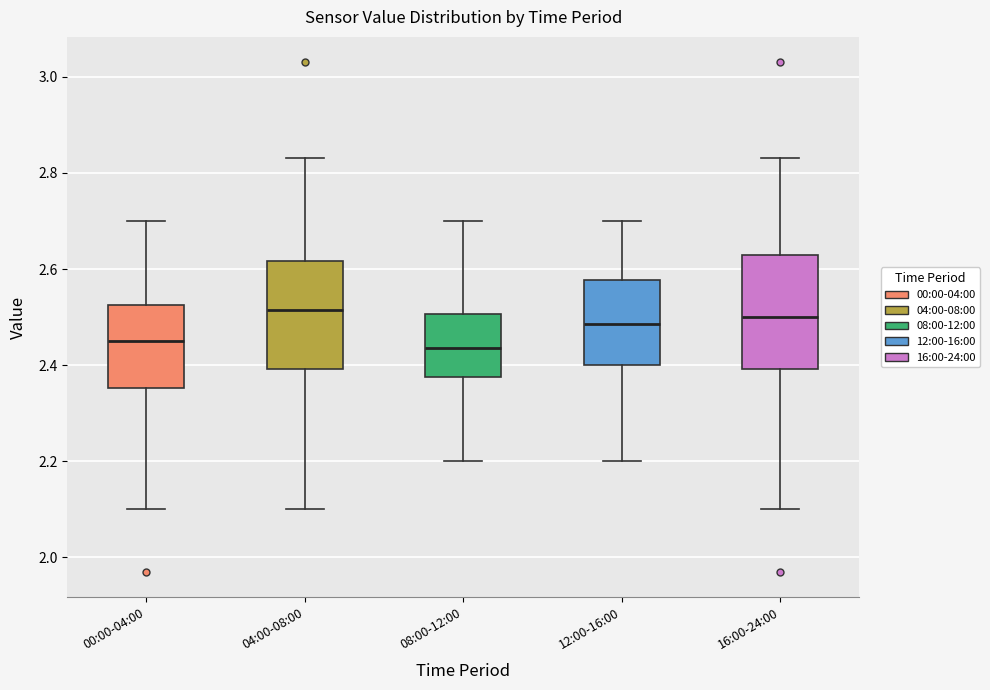

Reading left to right, transcribe this box plot: for each box, give where its median line is, the range the box spans, and where its two whiskers end, as read against the y-axis. The values are not printed on the chart, so give them approximately, as read against the axis.

00:00-04:00: median 2.46, box 2.36 to 2.52, whiskers 2.10 to 2.70
04:00-08:00: median 2.52, box 2.40 to 2.62, whiskers 2.10 to 2.84
08:00-12:00: median 2.44, box 2.38 to 2.50, whiskers 2.20 to 2.70
12:00-16:00: median 2.48, box 2.40 to 2.58, whiskers 2.20 to 2.70
16:00-24:00: median 2.50, box 2.40 to 2.64, whiskers 2.10 to 2.84